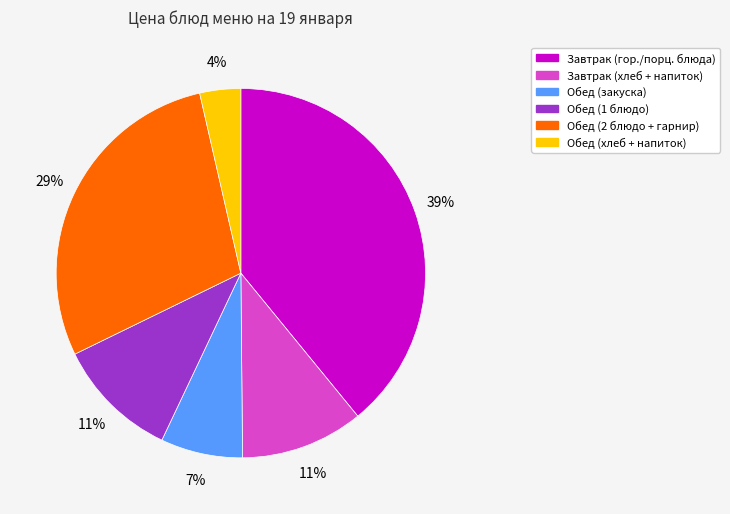

To the nearest percent, what percentage of the pie is Завтрак (гор./порц. блюда)?

39%